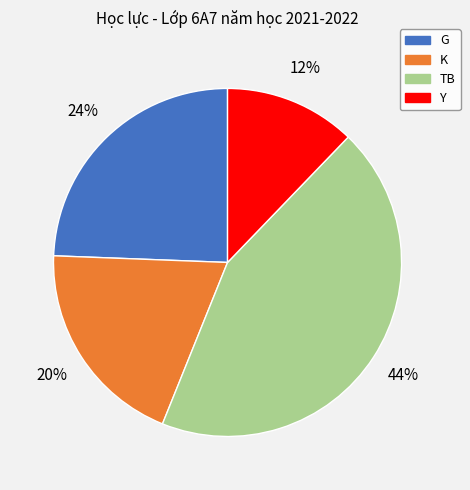

Which category has the biggest portion of the pie?

TB